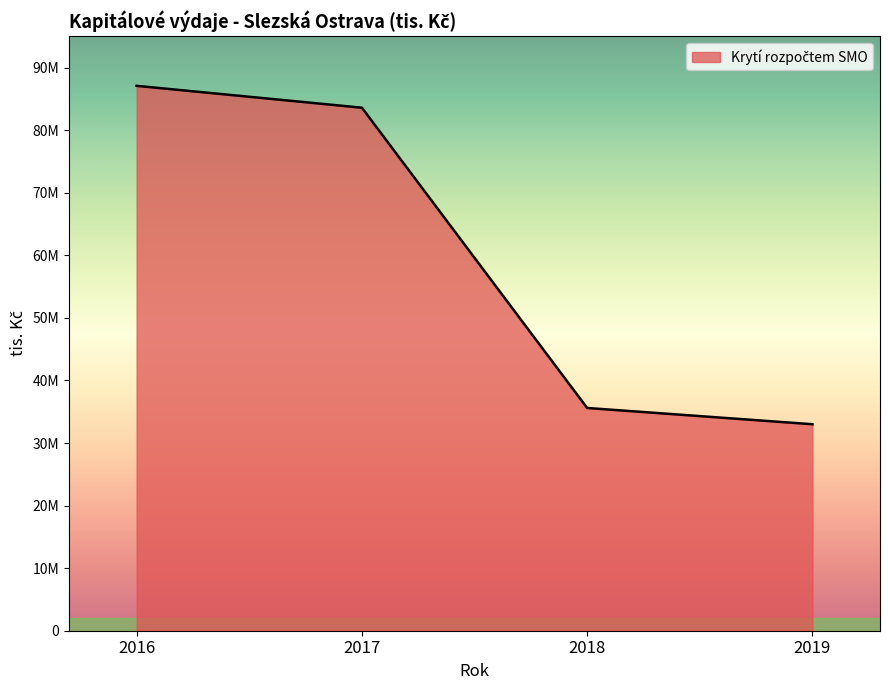

Does the chart display data point markers on the line(s)?

No